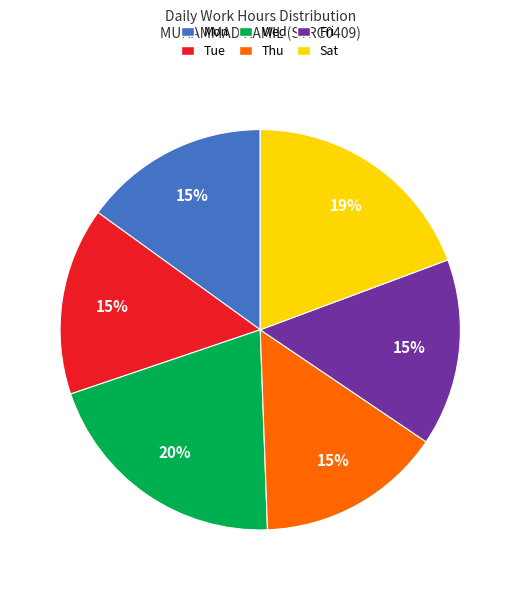

Is there a majority slice in this chart?

No